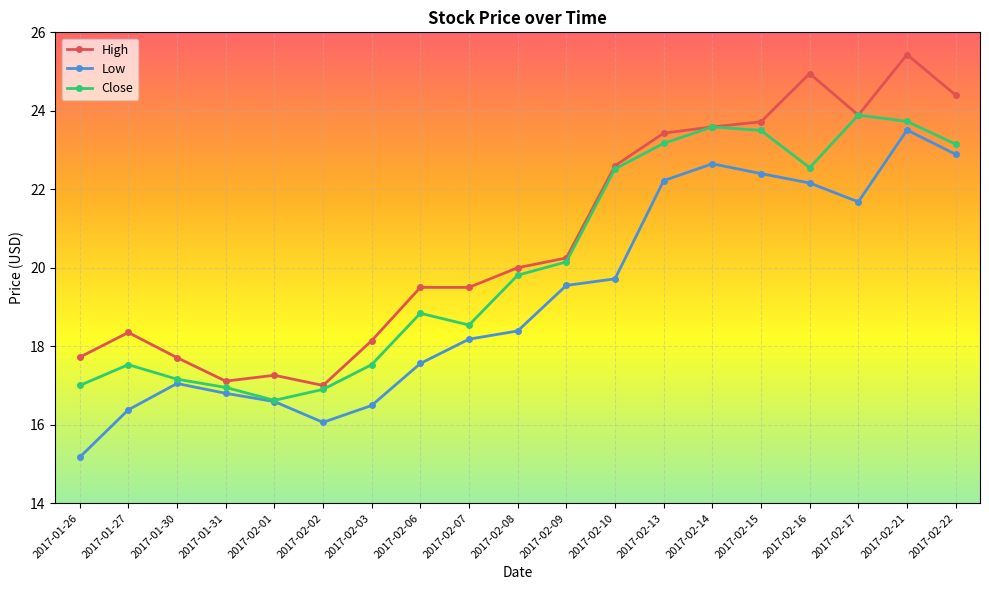

What is the approximate value of Low at 2017-02-02?

16.1